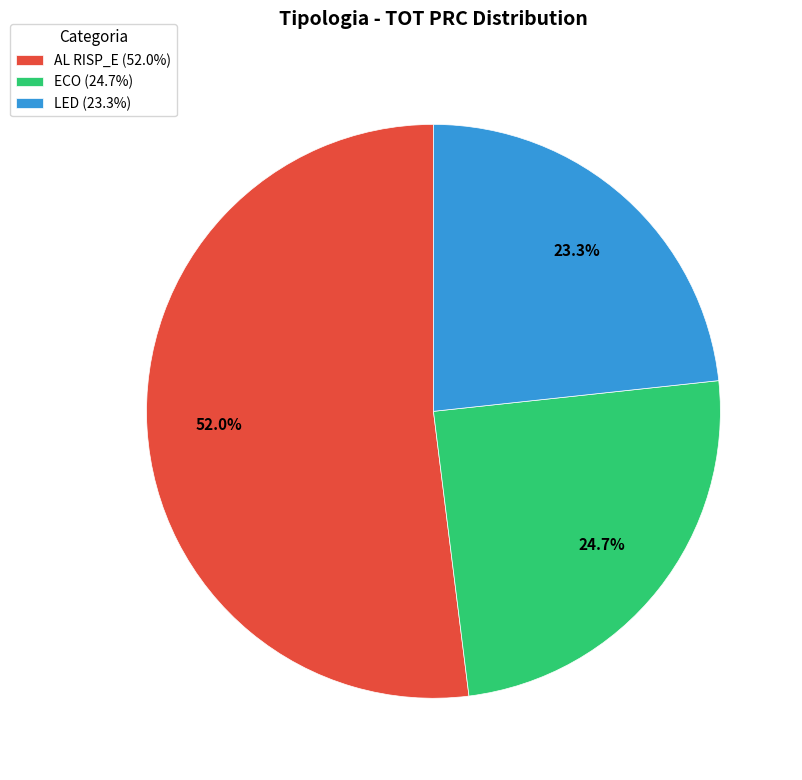

Approximately how many times larger is the value at AL RISP_E (52.0%) compared to LED (23.3%)?

2.2